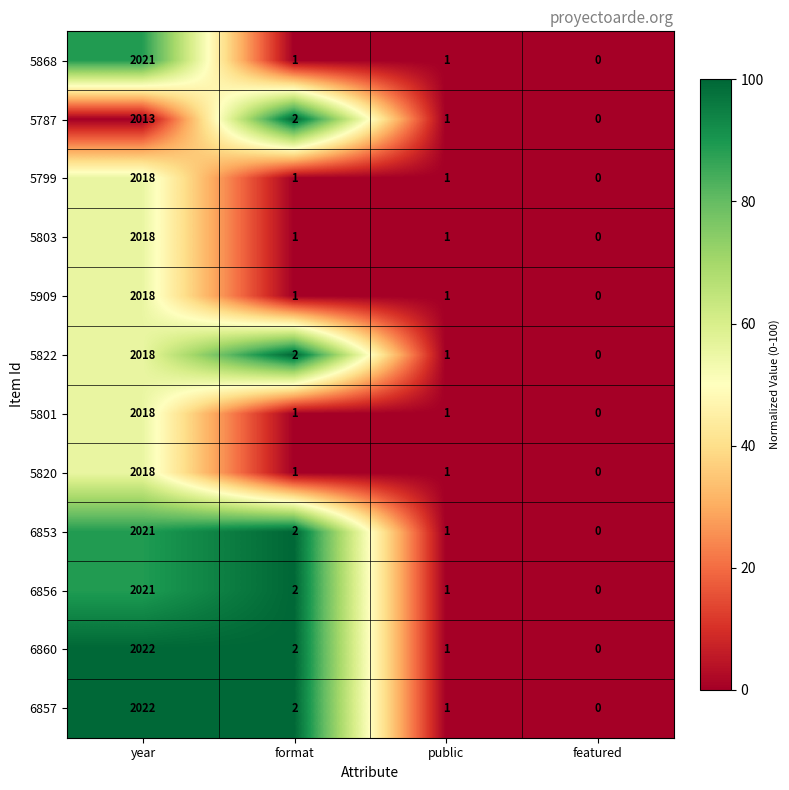

What is the average value of the 5799 series?

505